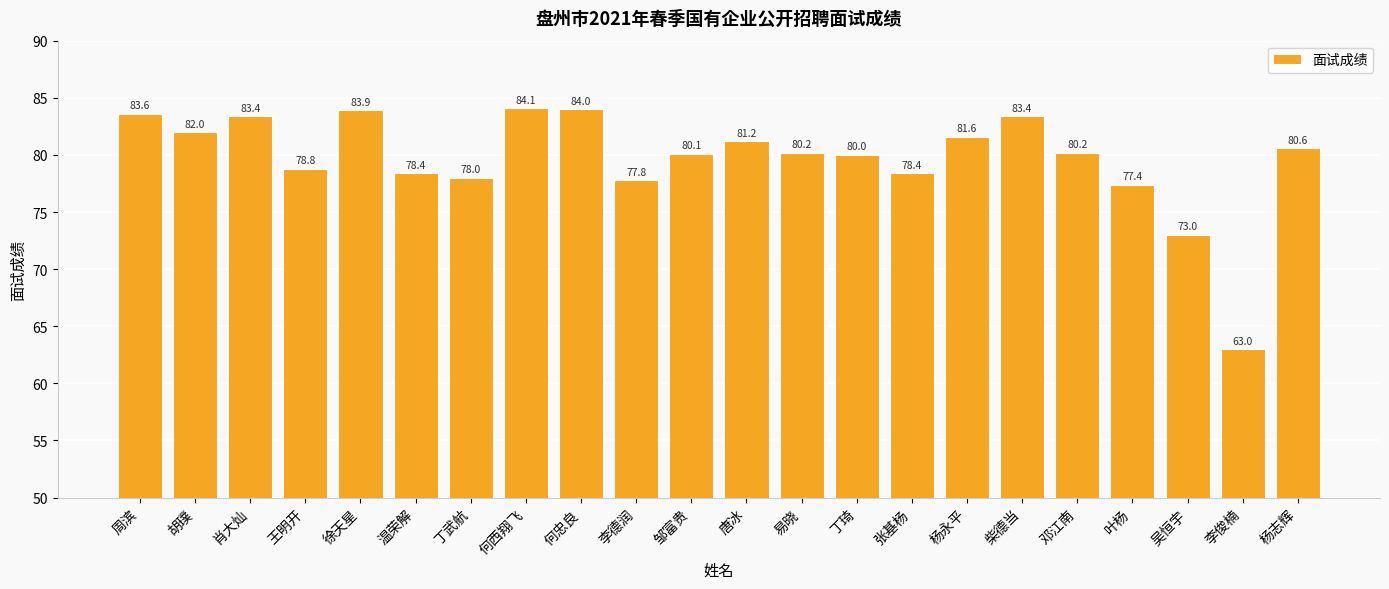

The chart shows a value of 78.4 at 张基杨. True or false?

True